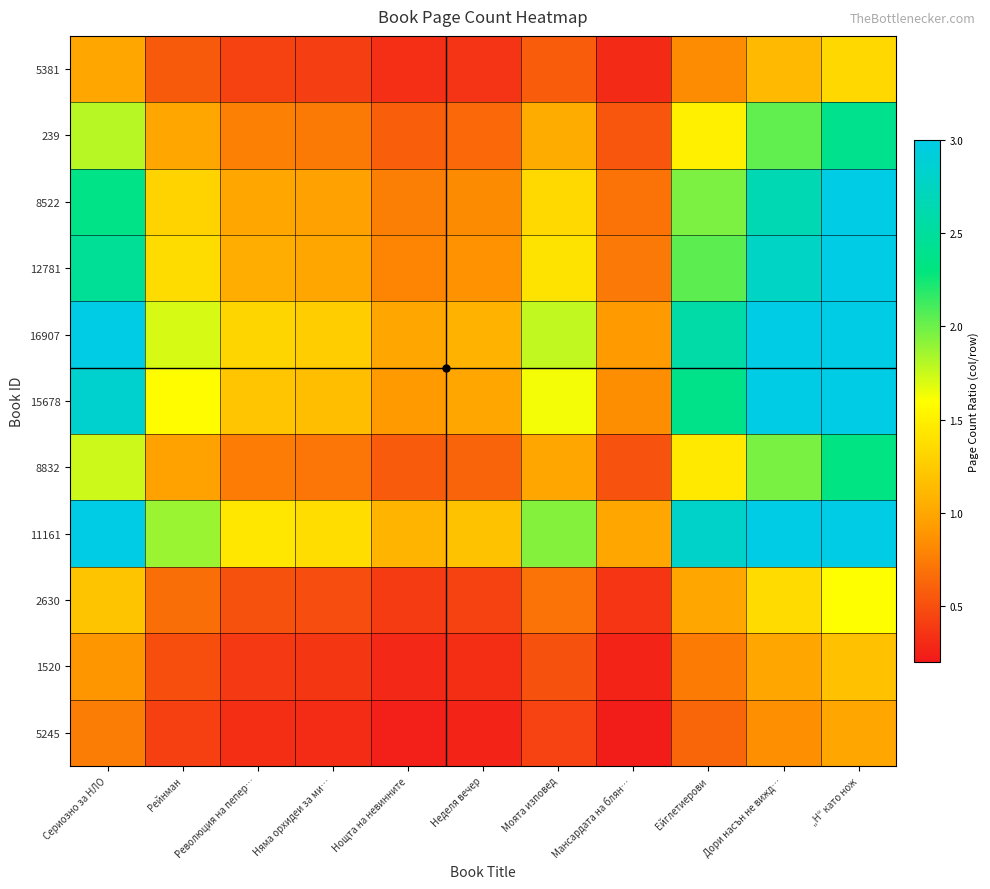

Reading left to right, transcribe all the data shown in this chart.

5381: Сериозно за НЛО=1.0	Рейнман=0.6	Революция на пепер…=0.4	Няма орхидеи за ми…=0.4	Нощта на невинните=0.3	Неделя вечер=0.4	Моята изповед=0.6	Мансардата на блян…=0.3	Ейглетиерови=0.8	Дори насън не вижд…=1.1	„Н“ като нож=1.3
239: Сериозно за НЛО=1.8	Рейнман=1.0	Революция на пепер…=0.8	Няма орхидеи за ми…=0.7	Нощта на невинните=0.6	Неделя вечер=0.6	Моята изповед=1.0	Мансардата на блян…=0.5	Ейглетиерови=1.5	Дори насън не вижд…=2.0	„Н“ като нож=2.4
8522: Сериозно за НЛО=2.3	Рейнман=1.3	Революция на пепер…=1.0	Няма орхидеи за ми…=1.0	Нощта на невинните=0.8	Неделя вечер=0.8	Моята изповед=1.3	Мансардата на блян…=0.7	Ейглетиерови=2.0	Дори насън не вижд…=2.7	„Н“ като нож=3.1
12781: Сериозно за НЛО=2.5	Рейнман=1.4	Революция на пепер…=1.0	Няма орхидеи за ми…=1.0	Нощта на невинните=0.8	Неделя вечер=0.9	Моята изповед=1.4	Мансардата на блян…=0.7	Ейглетиерови=2.0	Дори насън не вижд…=2.8	„Н“ като нож=3.3
16907: Сериозно за НЛО=3.1	Рейнман=1.7	Революция на пепер…=1.3	Няма орхидеи за ми…=1.3	Нощта на невинните=1.0	Неделя вечер=1.1	Моята изповед=1.8	Мансардата на блян…=0.9	Ейглетиерови=2.6	Дори насън не вижд…=3.5	„Н“ като нож=4.1
15678: Сериозно за НЛО=2.8	Рейнман=1.6	Революция на пепер…=1.2	Няма орхидеи за ми…=1.2	Нощта на невинните=0.9	Неделя вечер=1.0	Моята изповед=1.6	Мансардата на блян…=0.8	Ейглетиерови=2.4	Дори насън не вижд…=3.2	„Н“ като нож=3.8
8832: Сериозно за НЛО=1.7	Рейнман=1.0	Революция на пепер…=0.7	Няма орхидеи за ми…=0.7	Нощта на невинните=0.6	Неделя вечер=0.6	Моята изповед=1.0	Мансардата на блян…=0.5	Ейглетиерови=1.5	Дори насън не вижд…=2.0	„Н“ като нож=2.3
11161: Сериозно за НЛО=3.4	Рейнман=1.9	Революция на пепер…=1.4	Няма орхидеи за ми…=1.4	Нощта на невинните=1.1	Неделя вечер=1.2	Моята изповед=1.9	Мансардата на блян…=1.0	Ейглетиерови=2.8	Дори насън не вижд…=3.8	„Н“ като нож=4.5
2630: Сериозно за НЛО=1.2	Рейнман=0.7	Революция на пепер…=0.5	Няма орхидеи за ми…=0.5	Нощта на невинните=0.4	Неделя вечер=0.4	Моята изповед=0.7	Мансардата на блян…=0.4	Ейглетиерови=1.0	Дори насън не вижд…=1.4	„Н“ като нож=1.6
1520: Сериозно за НЛО=0.9	Рейнман=0.5	Революция на пепер…=0.4	Няма орхидеи за ми…=0.4	Нощта на невинните=0.3	Неделя вечер=0.3	Моята изповед=0.5	Мансардата на блян…=0.3	Ейглетиерови=0.7	Дори насън не вижд…=1.0	„Н“ като нож=1.2
5245: Сериозно за НЛО=0.8	Рейнман=0.4	Революция на пепер…=0.3	Няма орхидеи за ми…=0.3	Нощта на невинните=0.2	Неделя вечер=0.3	Моята изповед=0.4	Мансардата на блян…=0.2	Ейглетиерови=0.6	Дори насън не вижд…=0.8	„Н“ като нож=1.0